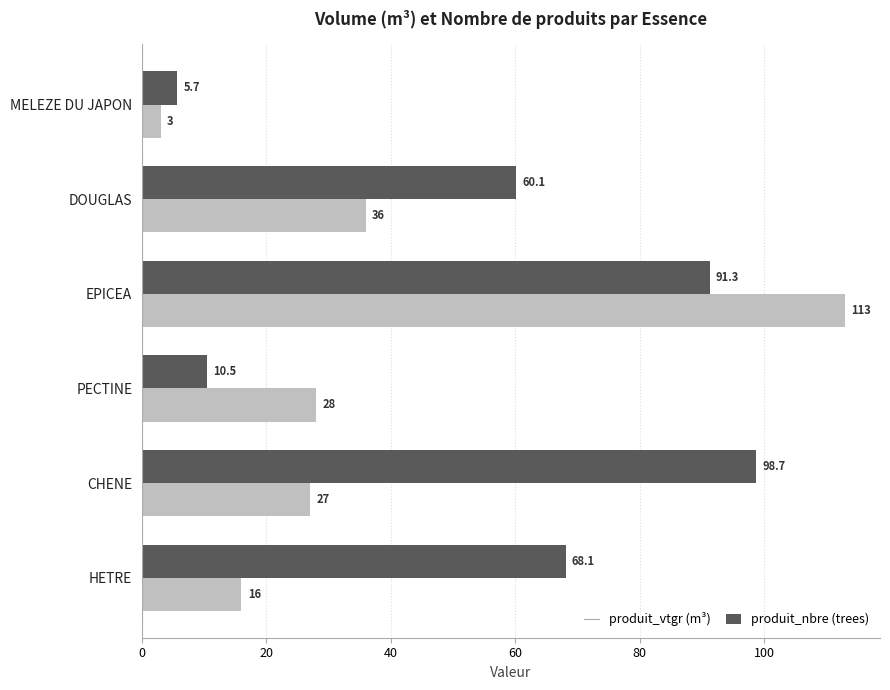

Which category has the lowest value across all series?

MELEZE DU JAPON